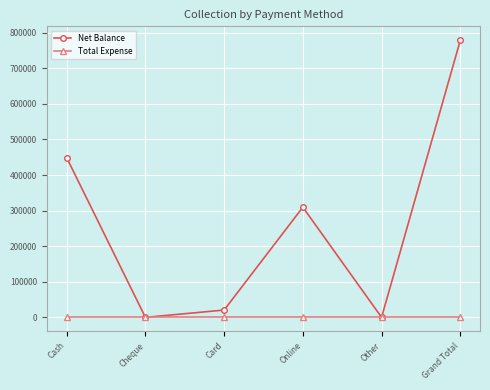

Is the value of Total Expense at Cash greater than the value of Net Balance at Online?

No